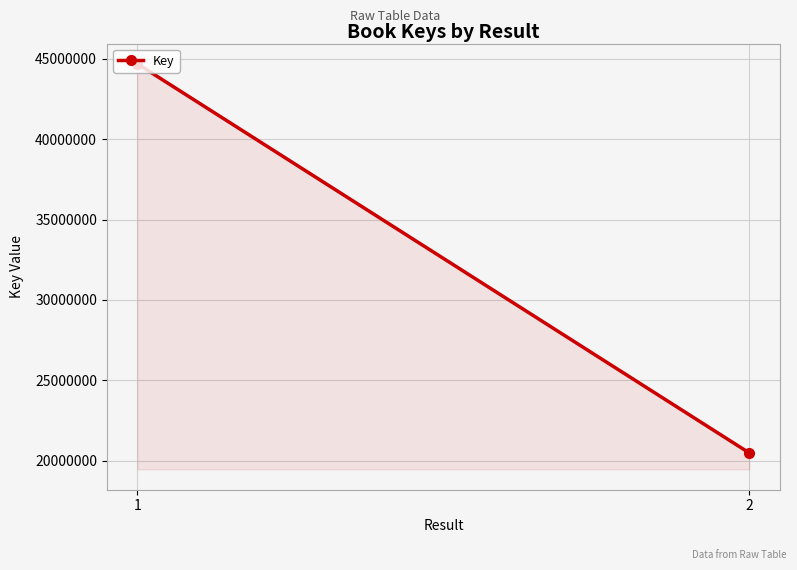

Rank the categories by value from highest to lowest.

1, 2